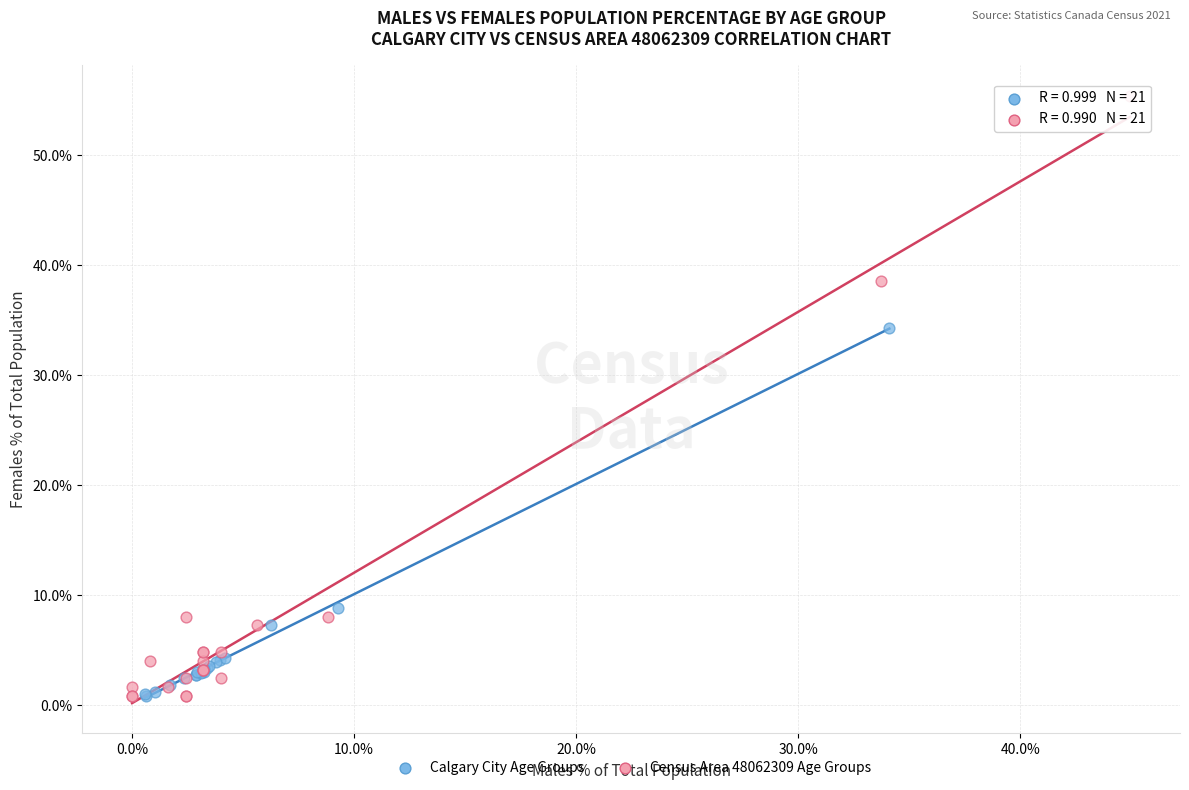

Which series contains the highest Y value?

Census Area 48062309 Age Groups